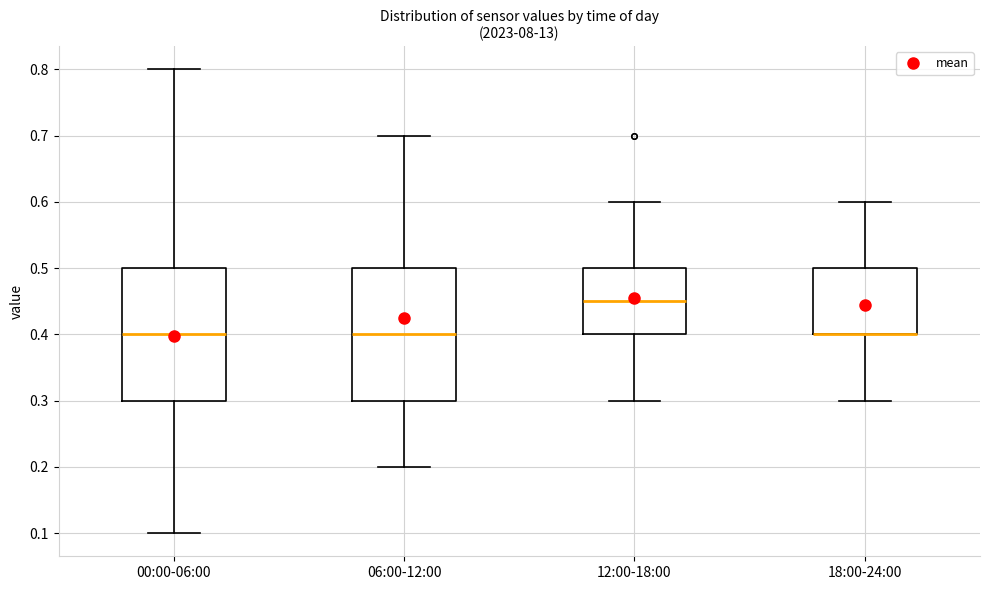

Reading left to right, transcribe this box plot: for each box, give where its median line is, the range the box spans, and where its two whiskers end, as read against the y-axis. The values are not printed on the chart, so give them approximately, as read against the axis.

00:00-06:00: median 0.40, box 0.30 to 0.50, whiskers 0.10 to 0.80
06:00-12:00: median 0.40, box 0.30 to 0.50, whiskers 0.20 to 0.70
12:00-18:00: median 0.45, box 0.40 to 0.50, whiskers 0.30 to 0.60
18:00-24:00: median 0.40 (drawn on the box's lower edge), box 0.40 to 0.50, whiskers 0.30 to 0.60